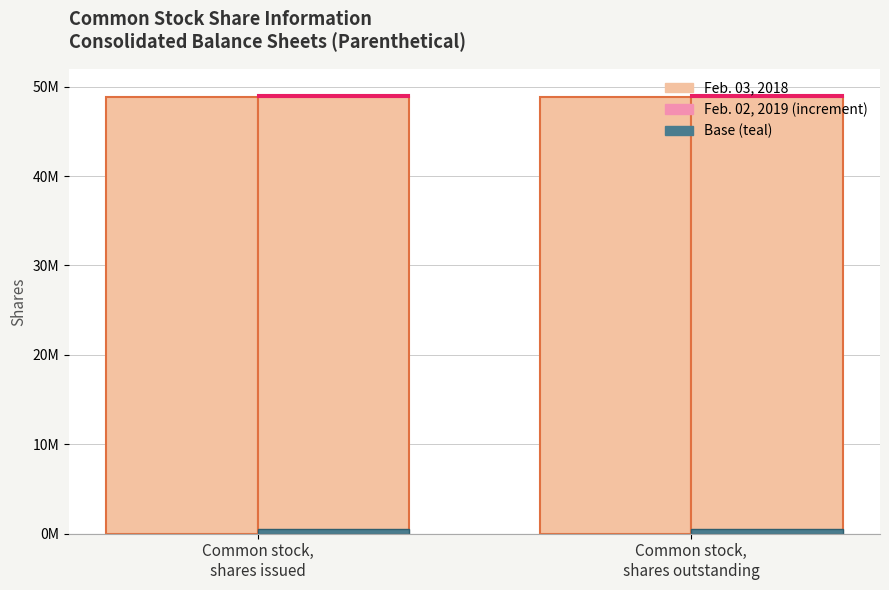

Does the chart contain stacked bars?

No